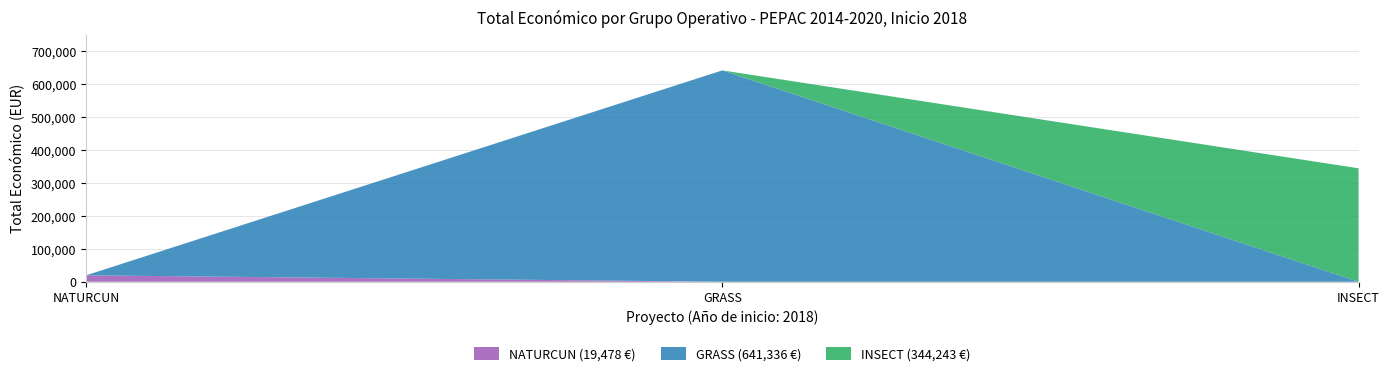

Reading left to right, list all the values displayed in this chart.

19478	641336	344243